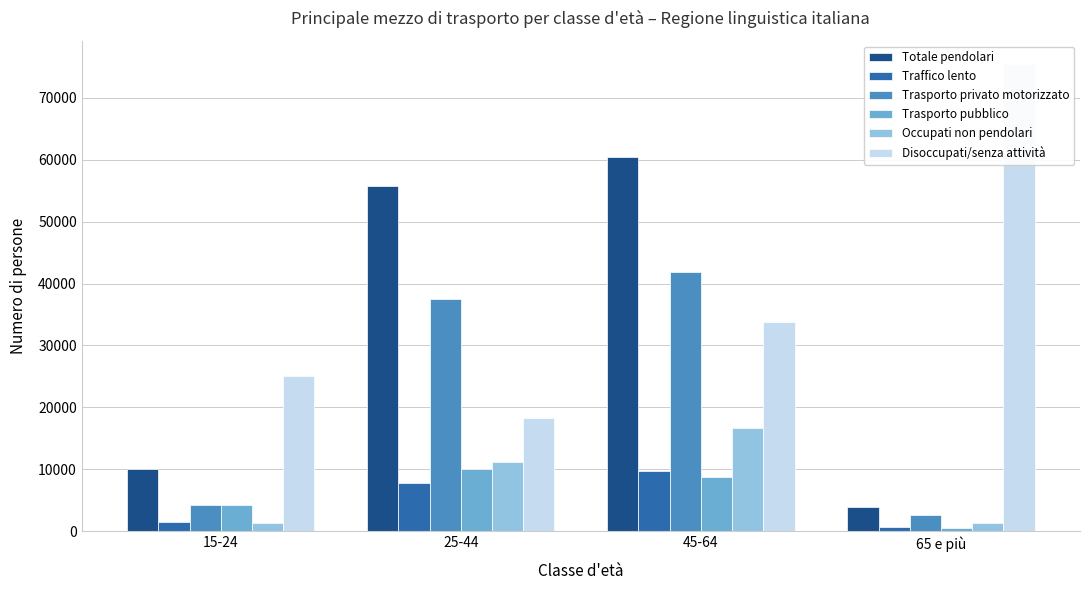

What is the spread (max minus min) of values at 45-64?

51673.1